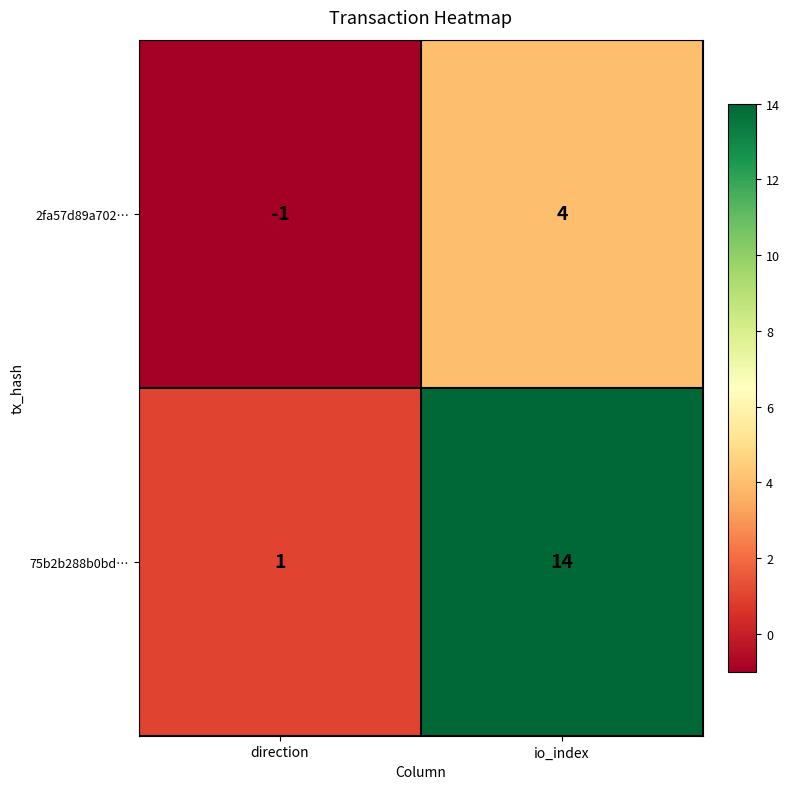

Which series has the largest range (max minus min)?

75b2b288b0bd…